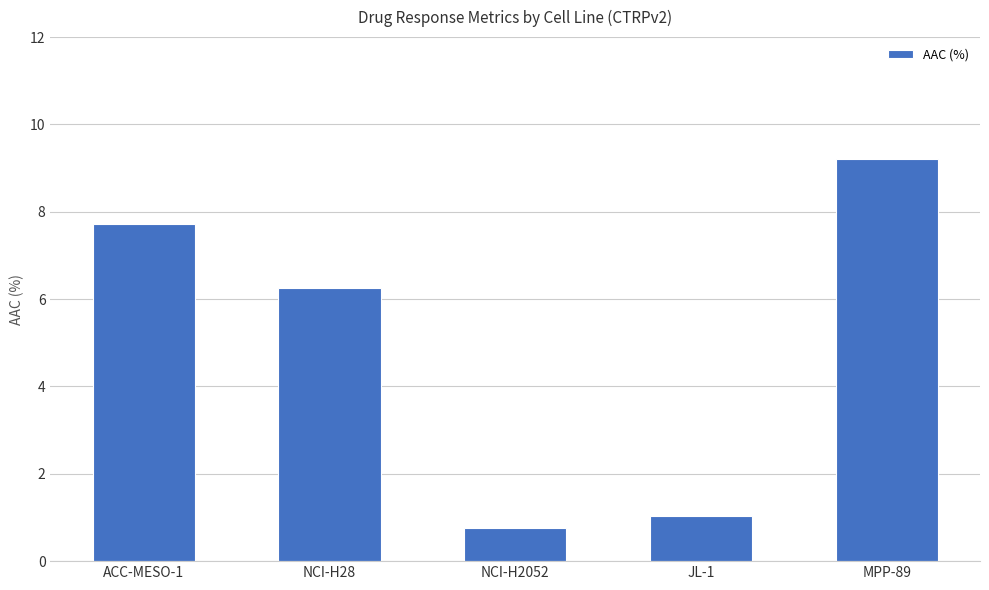

Reading left to right, extract all data points from this chart.

7.7	6.3	0.8	1.0	9.2